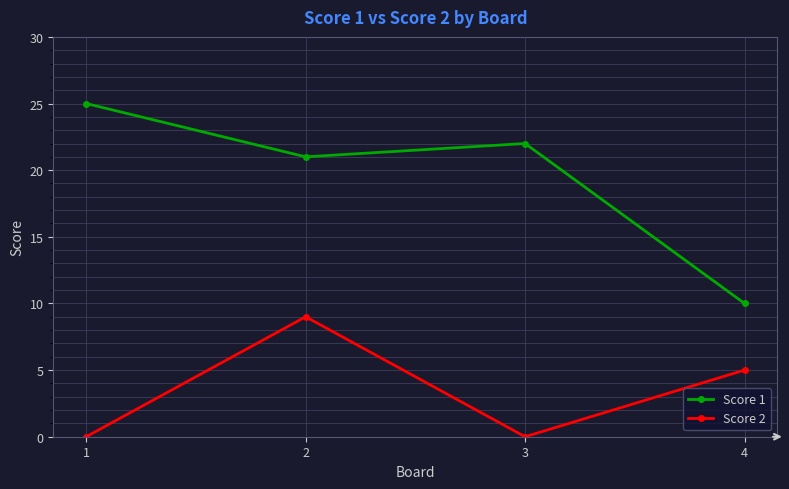

True or false: Score 1 has a value of 17 at 4.

False